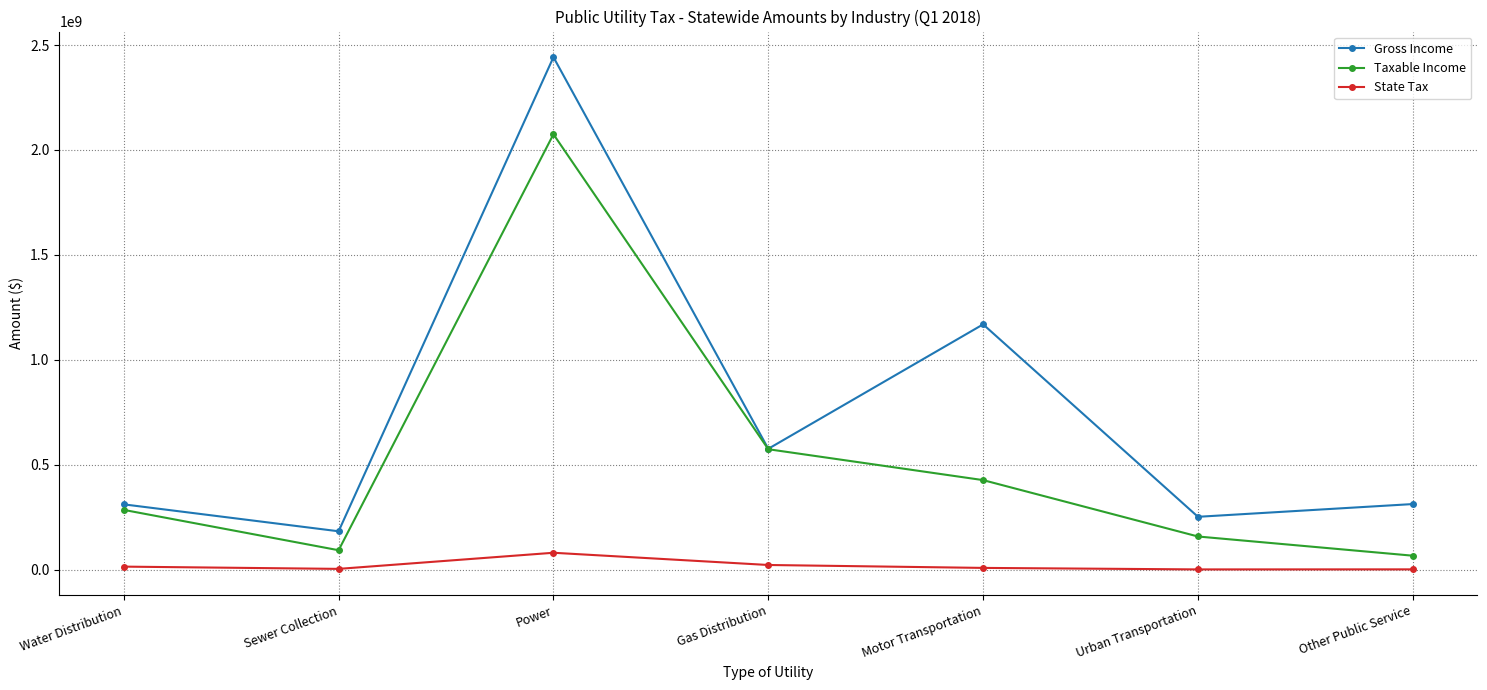

At which category does State Tax reach its first local peak?

Power